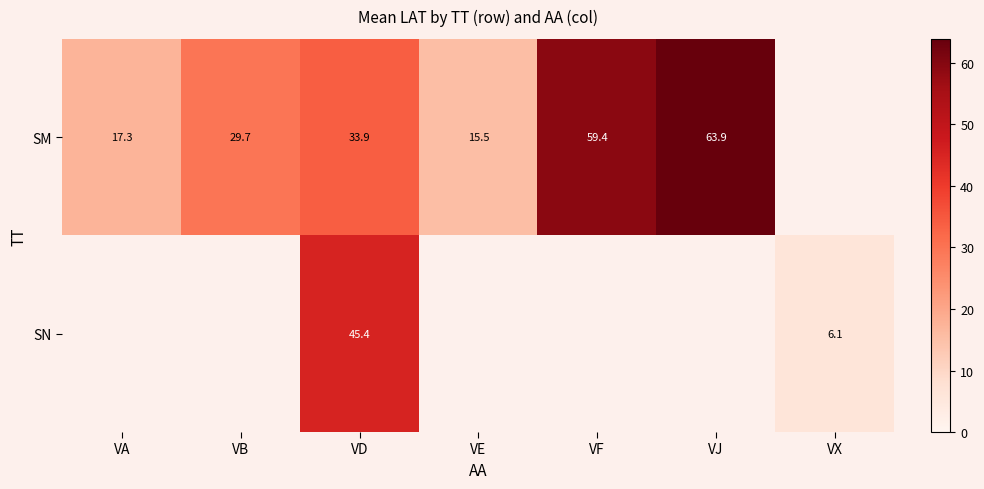

At VD, list the series in order from smallest to largest.

SM, SN